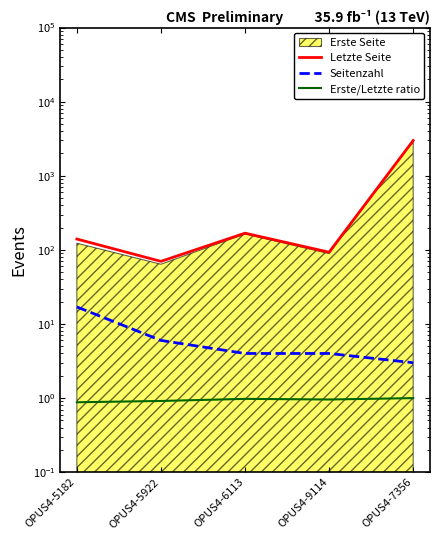

Count the number of categories in the chart.

5